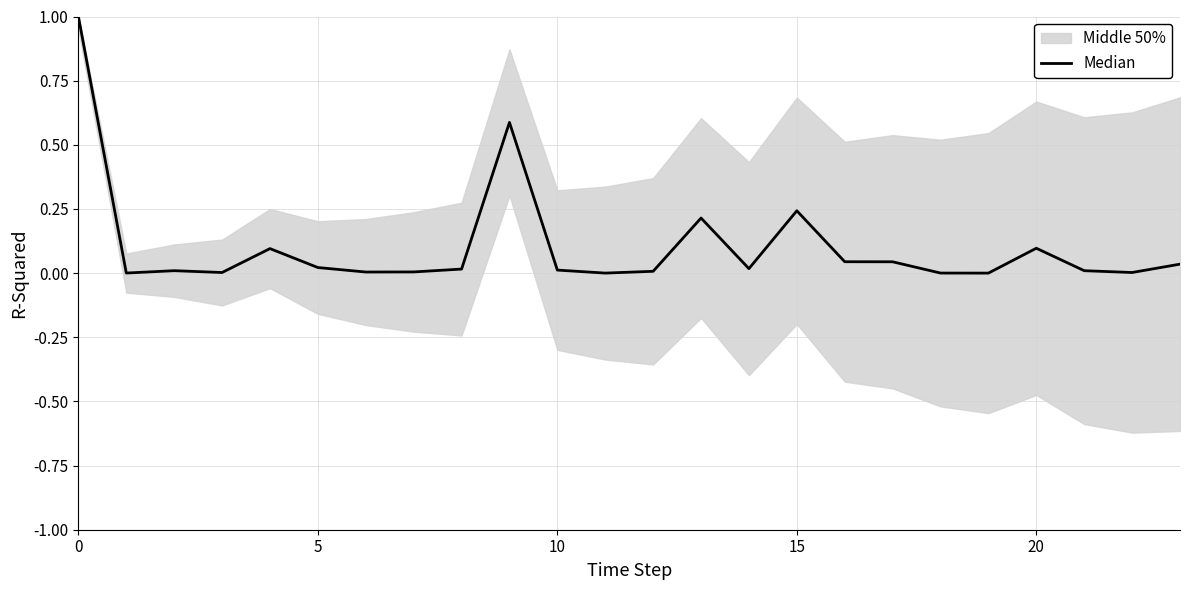

At which label is the value closest to 0?

19